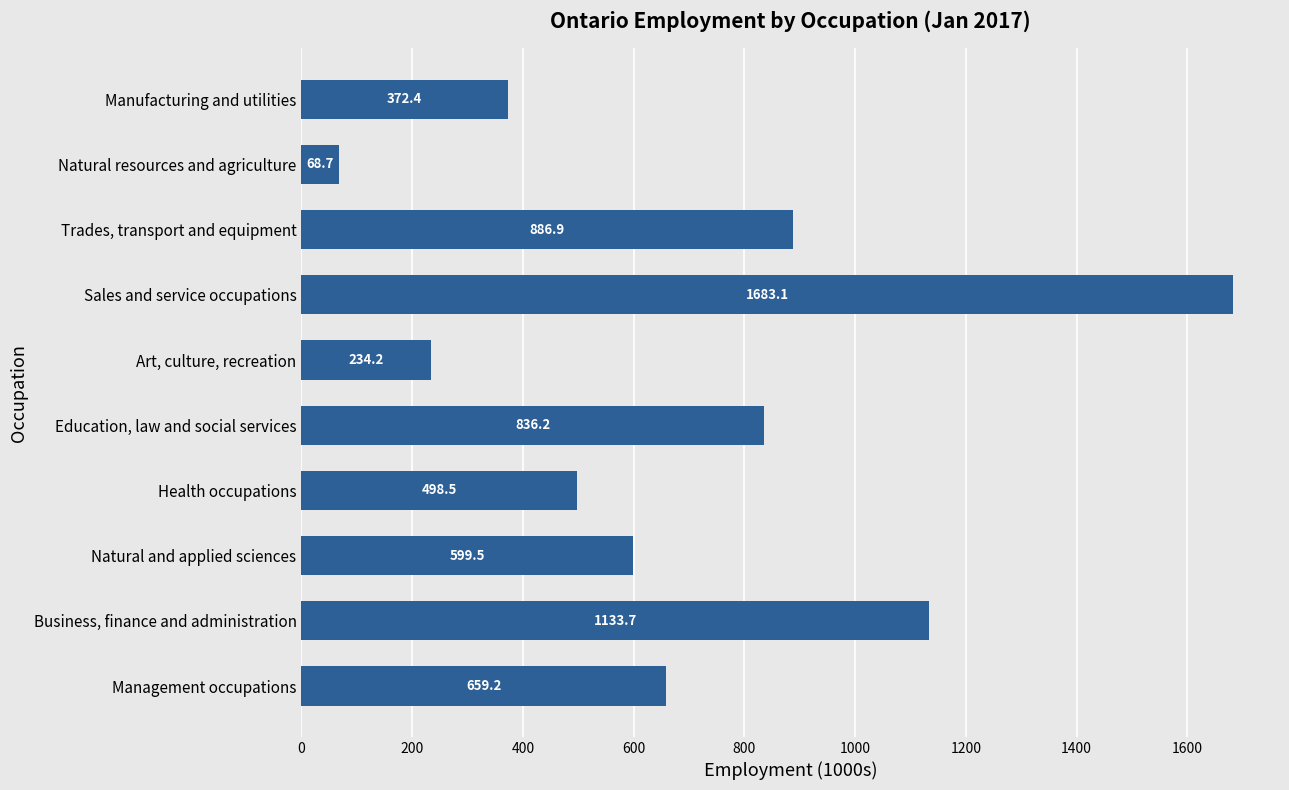

What is the minimum value shown in the chart?

68.7